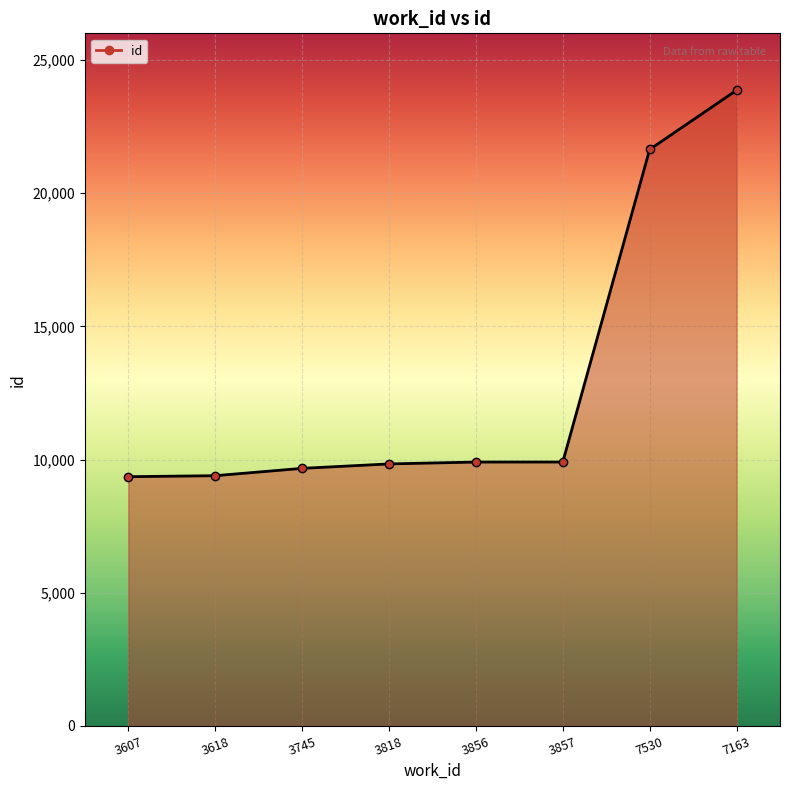

At which category does the chart reach its peak across all series?

7163